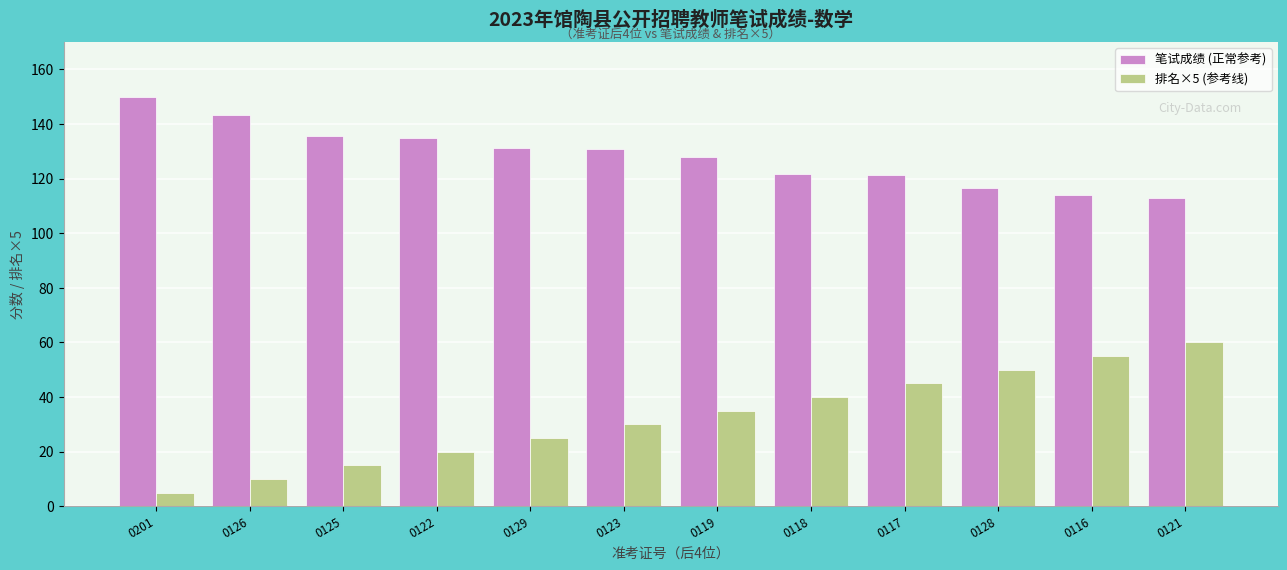

Where does the 笔试成绩 (正常参考) series first go above 130?

0201